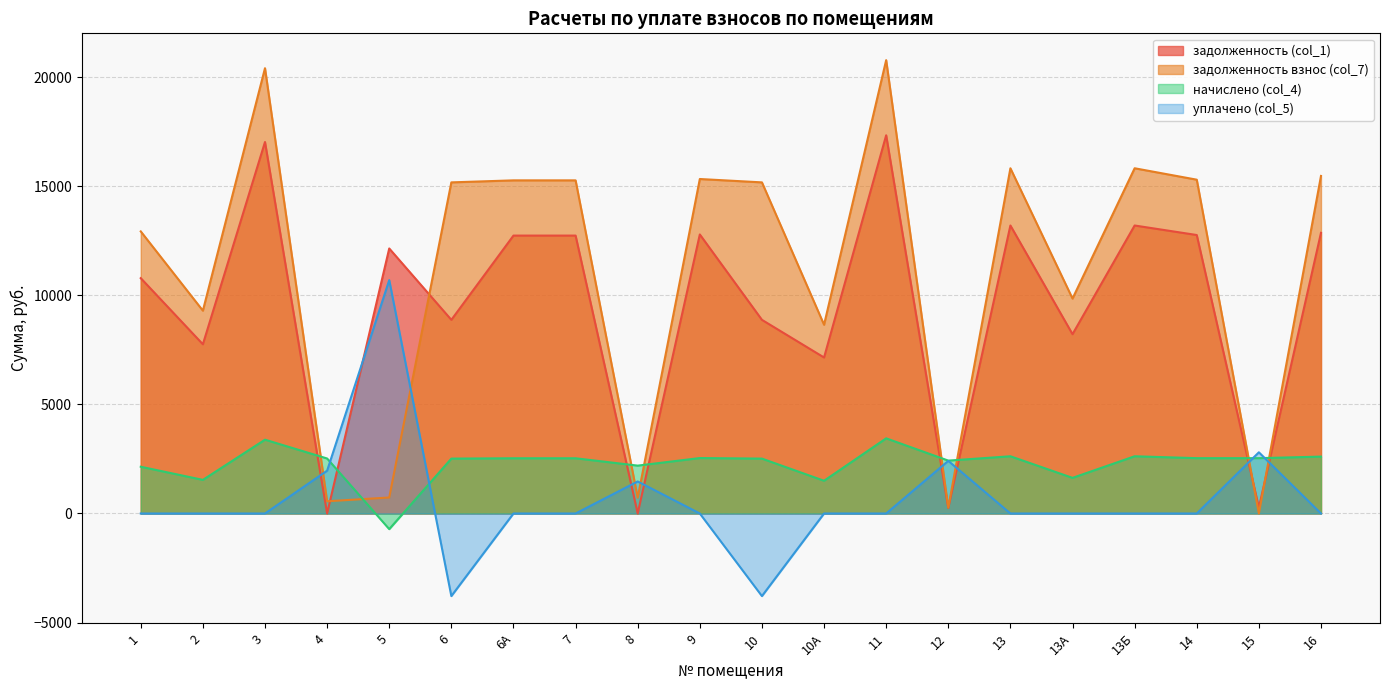

What are all the series names shown in the legend?

задолженность (col_1), задолженность взнос (col_7), начислено (col_4), уплачено (col_5)